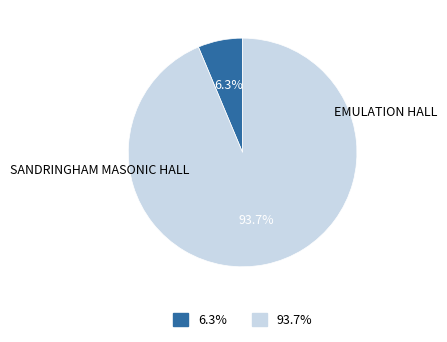

To the nearest percent, what percentage of the pie is EMULATION HALL?

6%